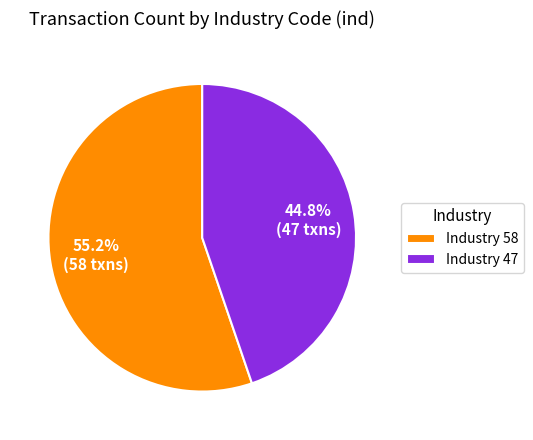

What portion of the pie excludes Industry 47?

55.2%